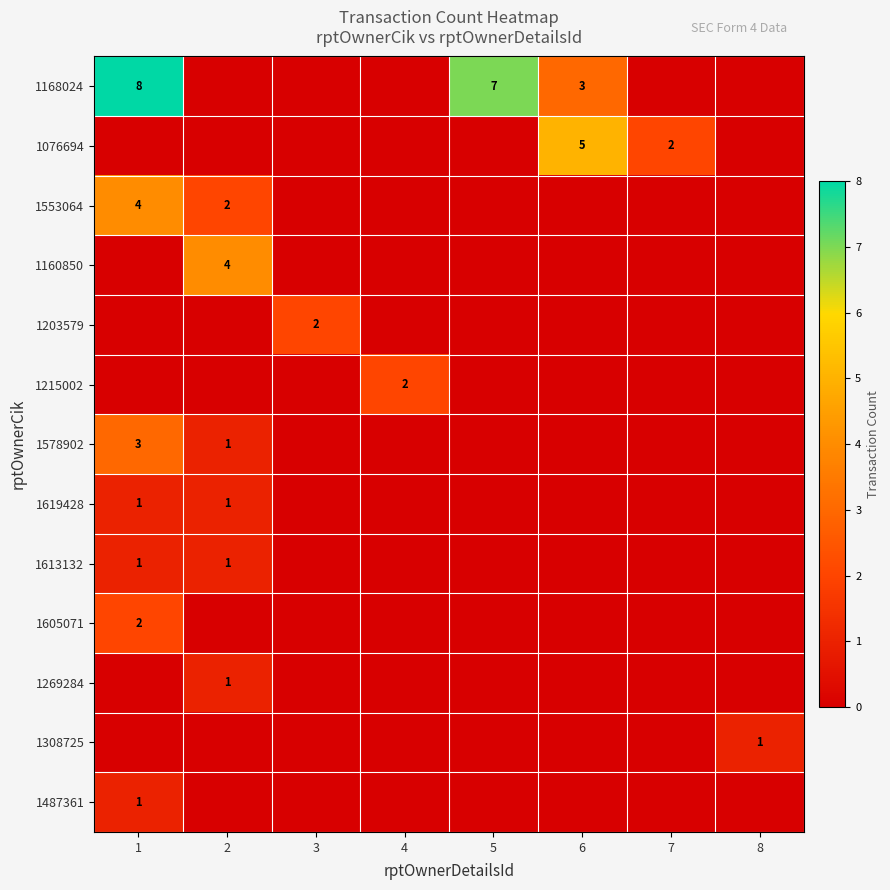

What is the greatest value displayed?

8